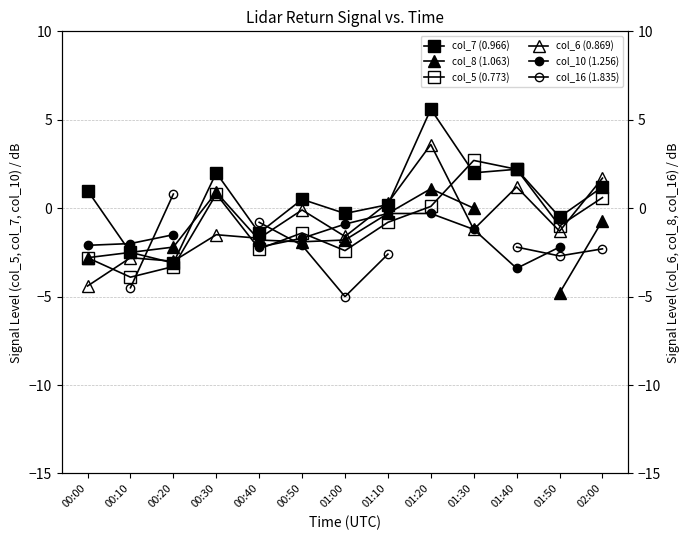

Which series has the widest spread of values?

col_7 (0.966)